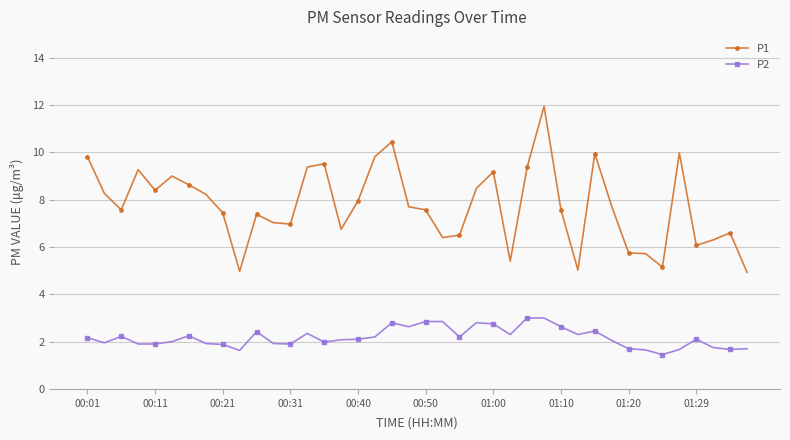

Which series has the largest total across all categories?

P1